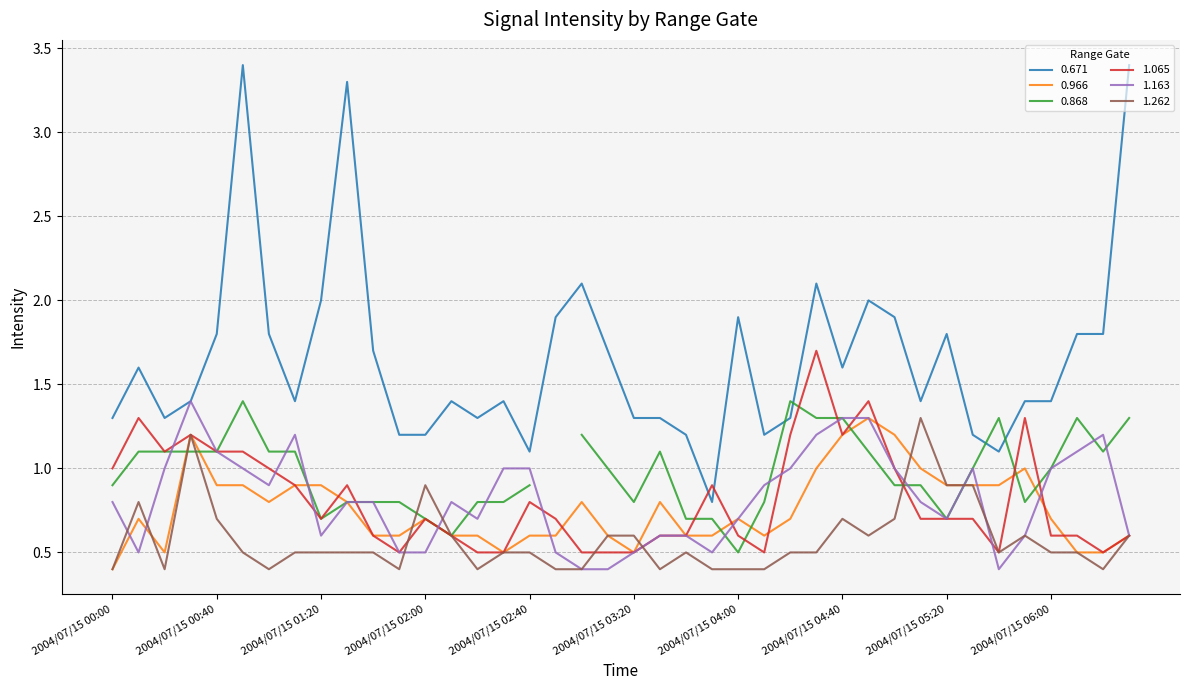

In 0.966, how many points are lower than both neighbors (excluding endpoints)?

5